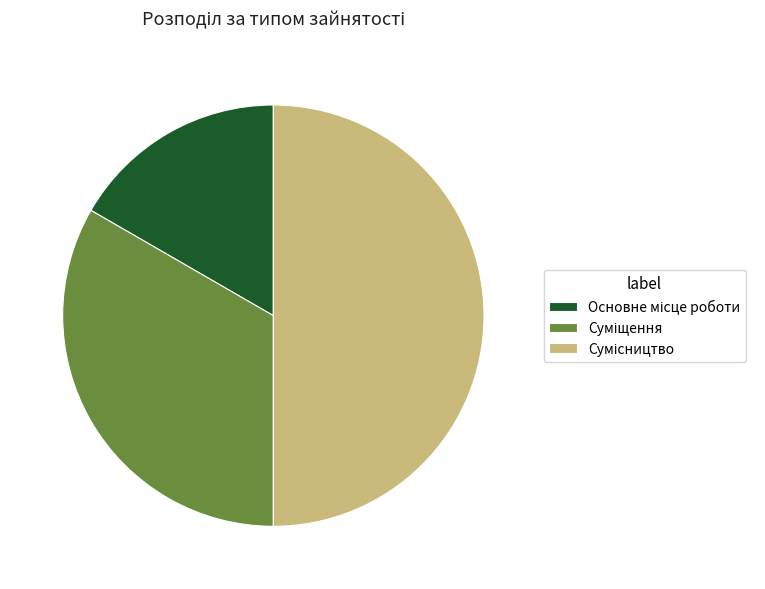

How many segments does this pie chart have?

3